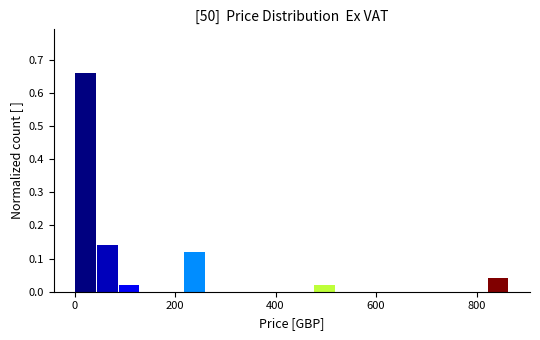

Read against the x-axis, roughly where is the centre of the tallest bar?

20